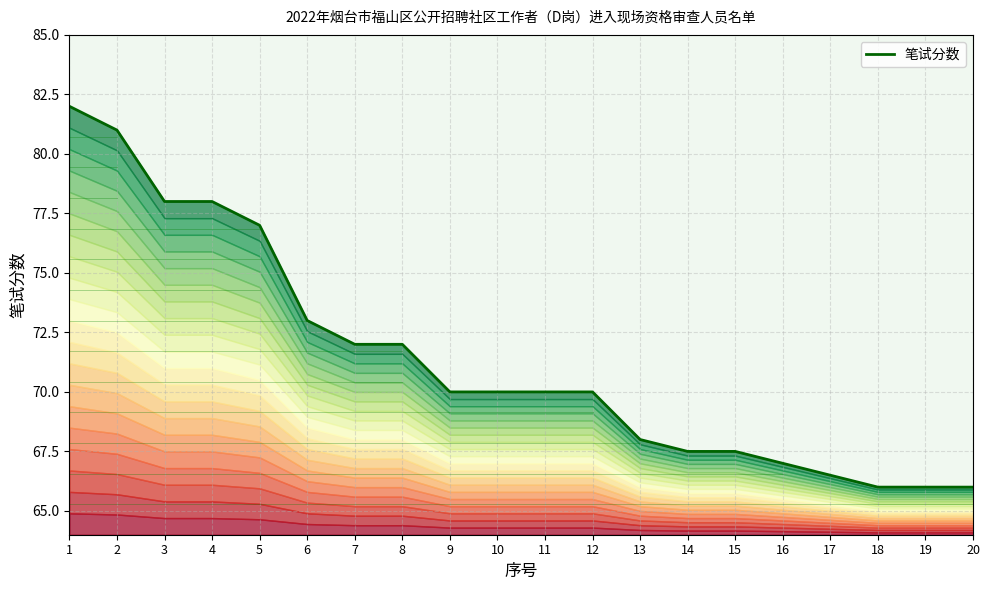

The chart shows a value of 93.8 at 13. True or false?

False